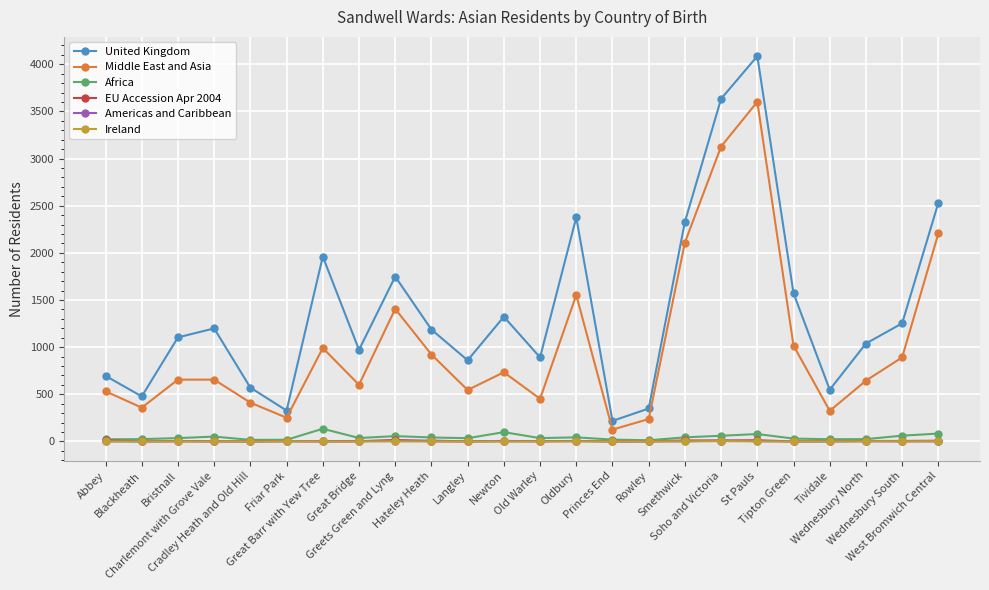

What is the approximate value of EU Accession Apr 2004 at West Bromwich Central, to the nearest 10?

10